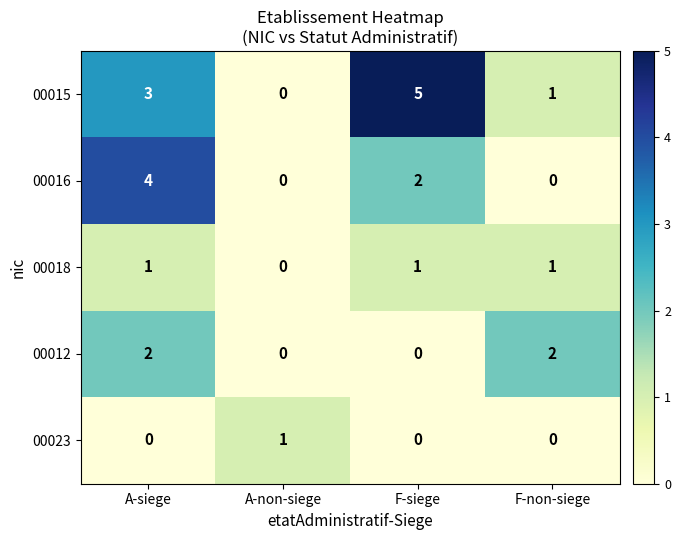

What is the difference between the maximum and minimum values in the 00016 series?

4